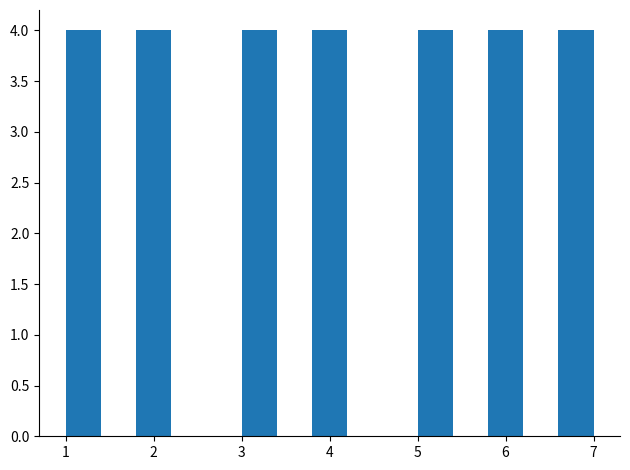

What is the height of the bar covering 6.6 to 7.0 on the x-axis? The values are not printed on the chart, so give them approximately, as read against the axis.

4